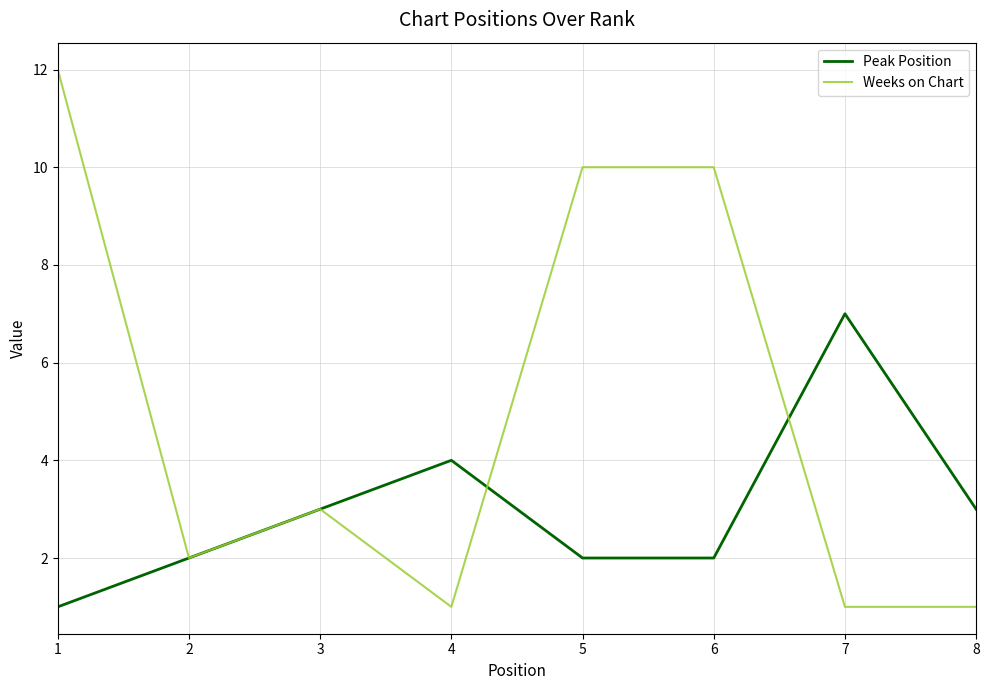

The value of Peak Position at 4 is 4. True or false?

True